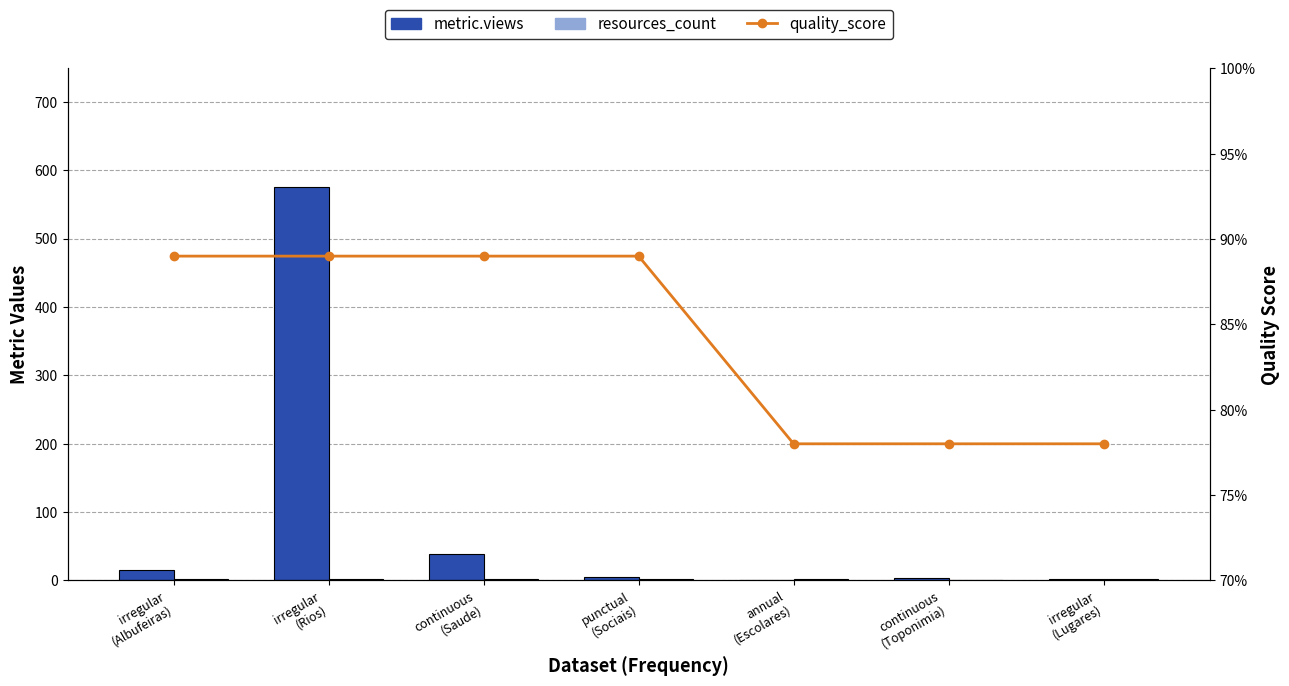

Which has a higher value, continuous
(Toponimia) or irregular
(Albufeiras)?

irregular
(Albufeiras)